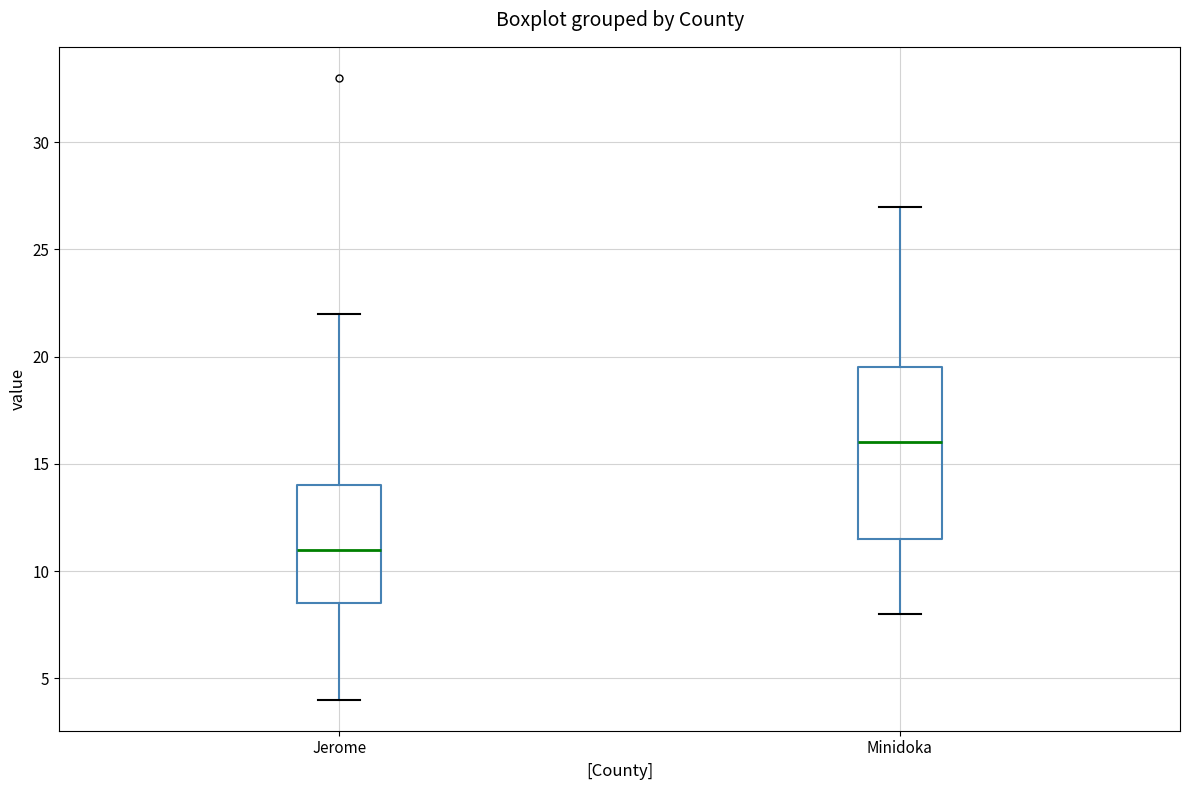

Which box has the lowest median line?

Jerome